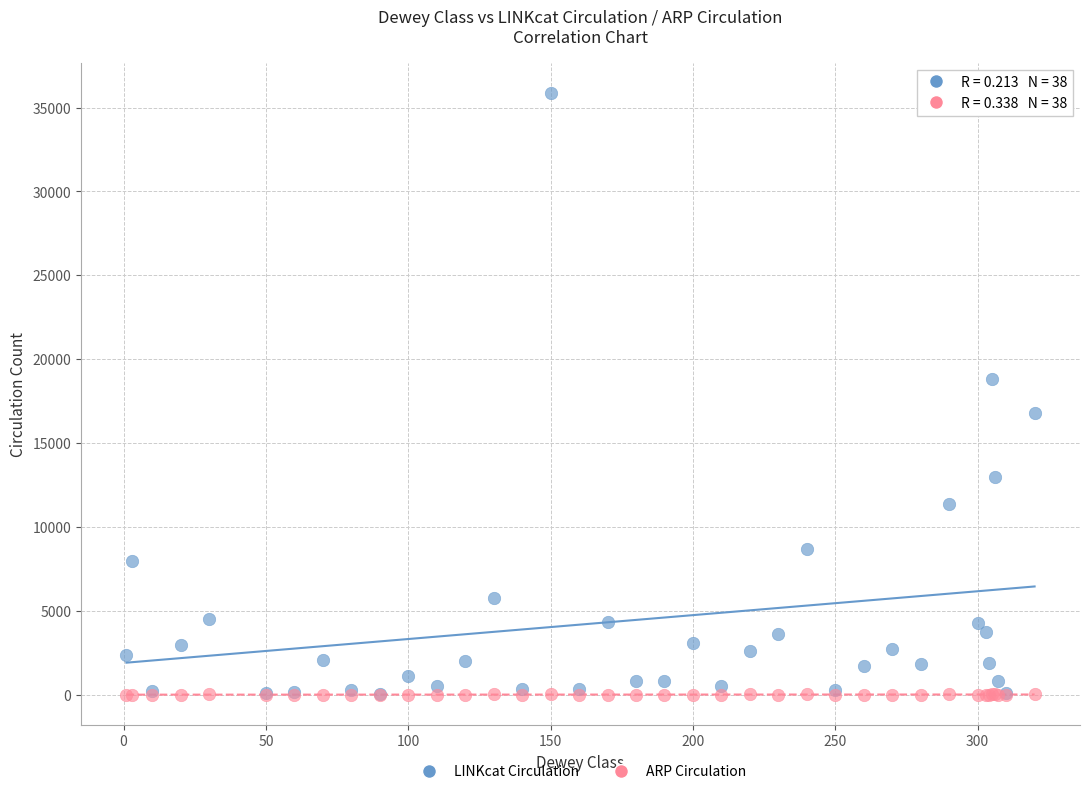

Which series reaches the maximum Y coordinate?

LINKcat Circulation